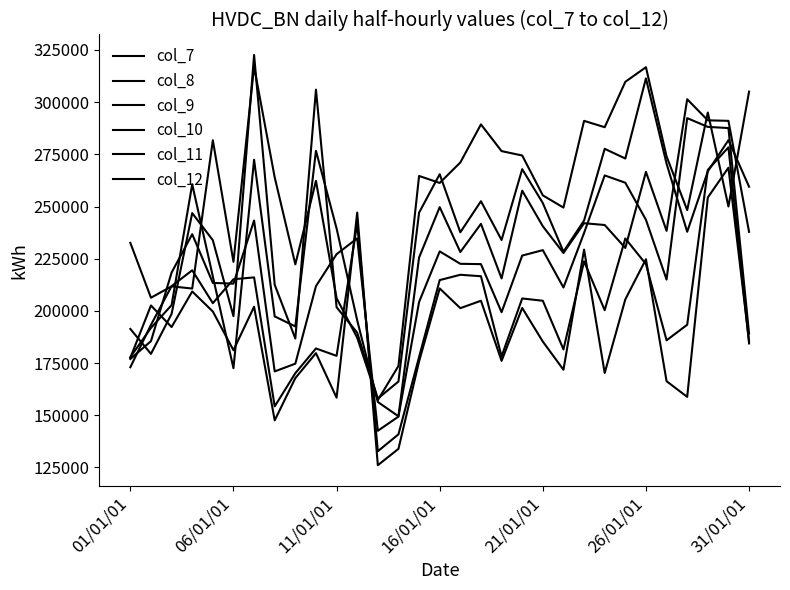

Does the chart display data point markers on the line(s)?

No